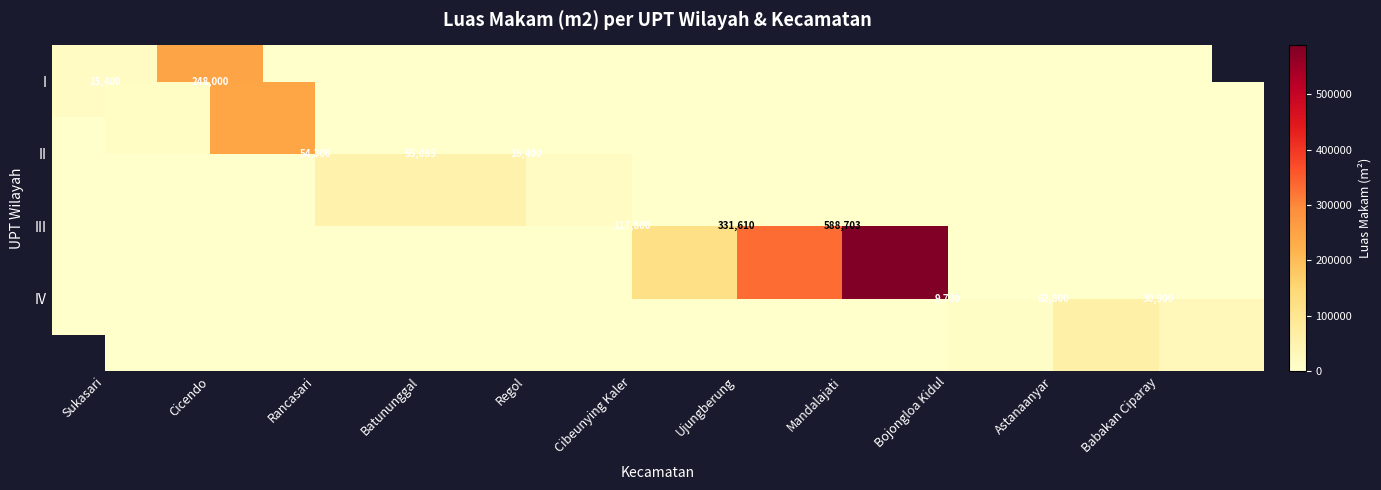

The I series shows -118056 at Batununggal. True or false?

False